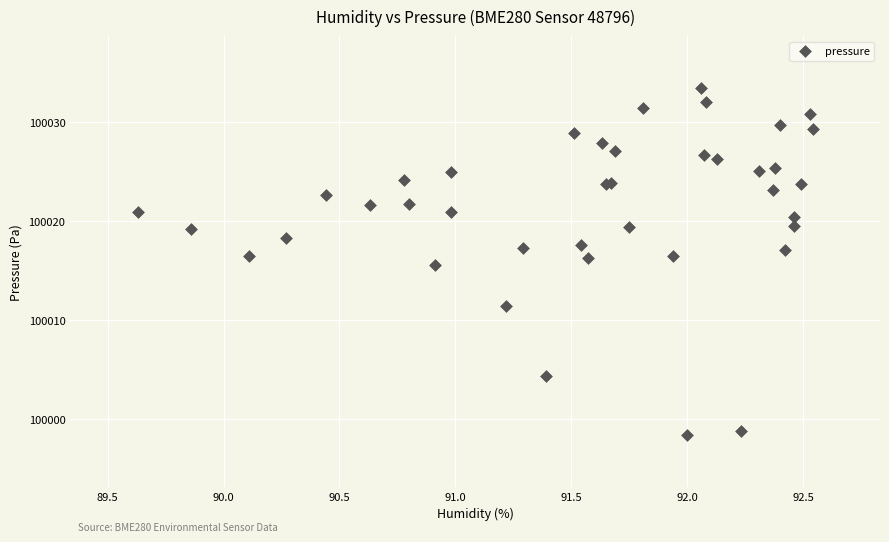

What Y value in the scatter plot is closest to 100015?

100015.6